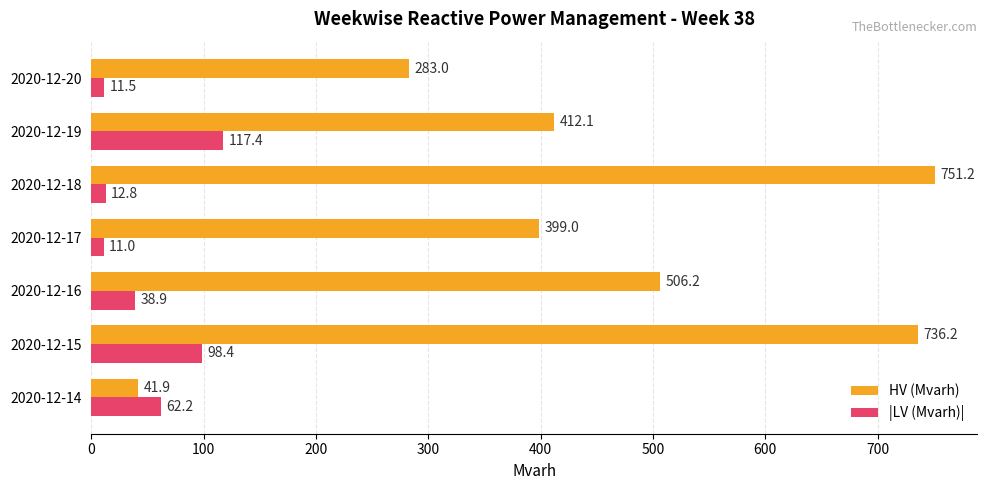

How many distinct data groups are displayed?

2